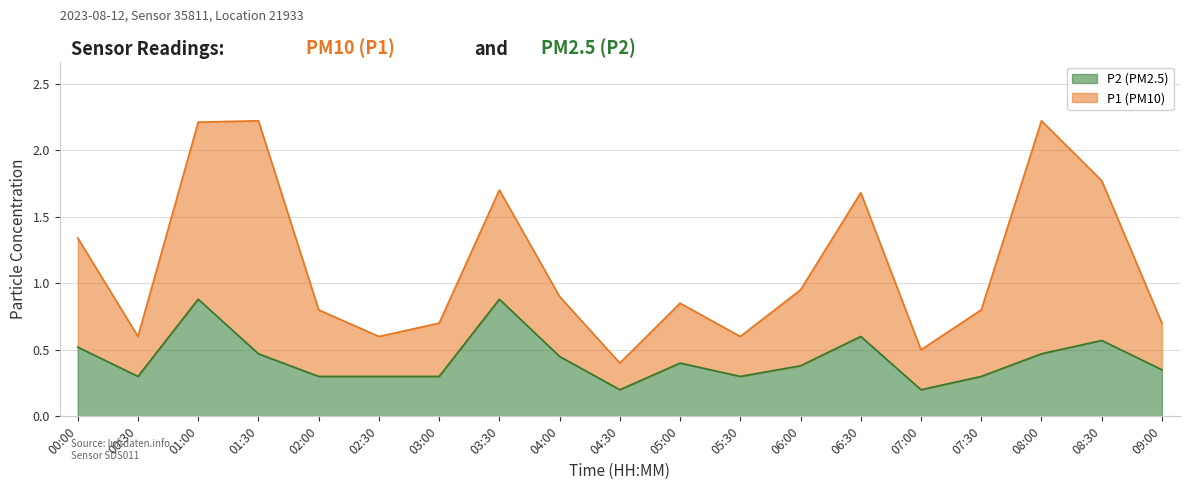

How many values are between 0 and 1?

19